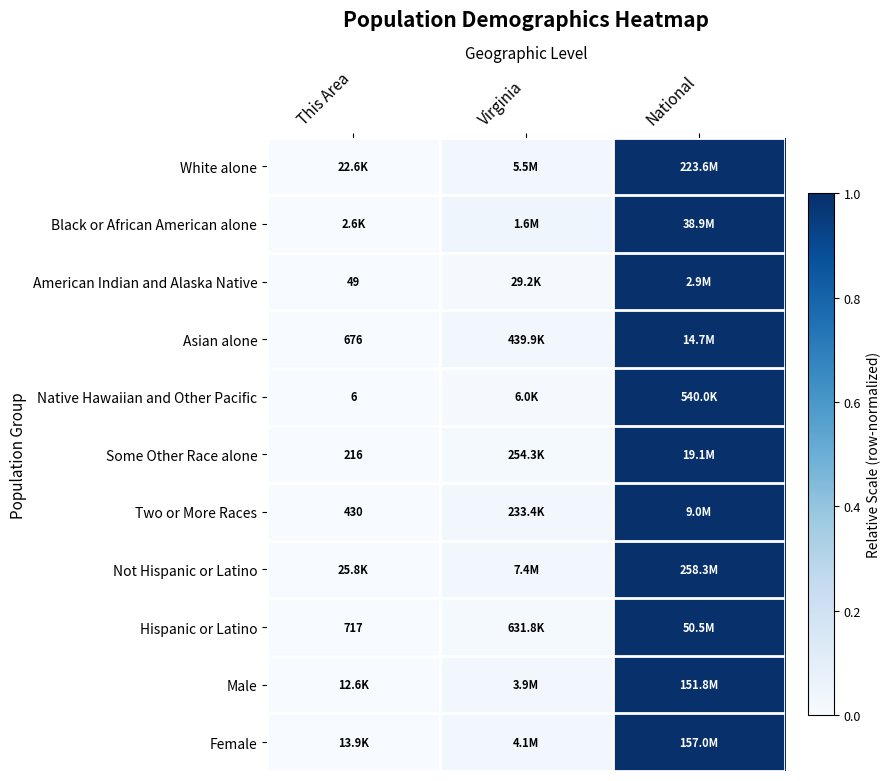

Is it true that Not Hispanic or Latino equals 0.5 at This Area?

False